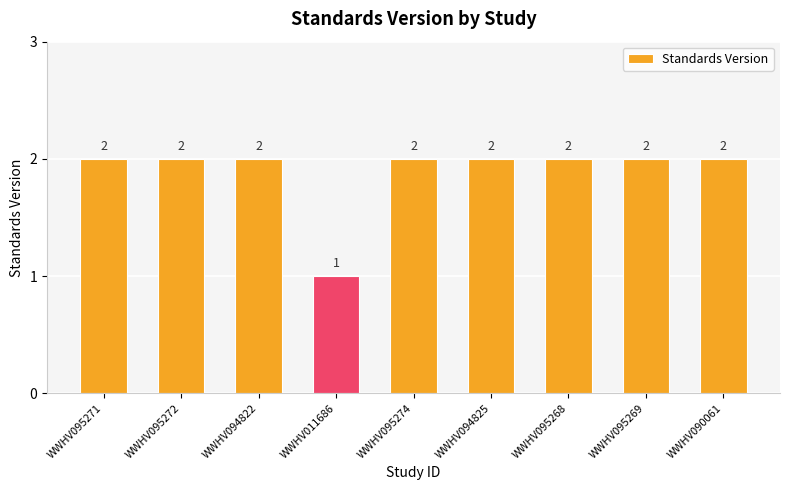

At which category does the chart reach its minimum across all series?

WWHV011686